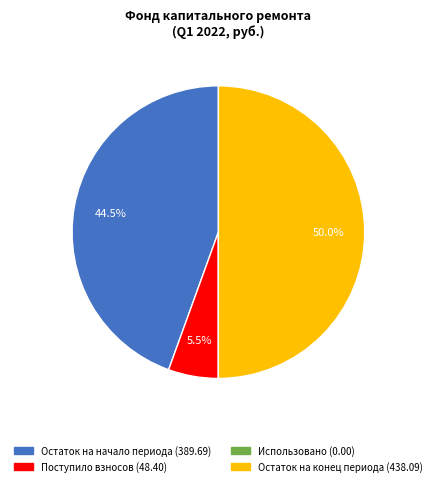

Which slice is the largest?

Остаток на конец периода